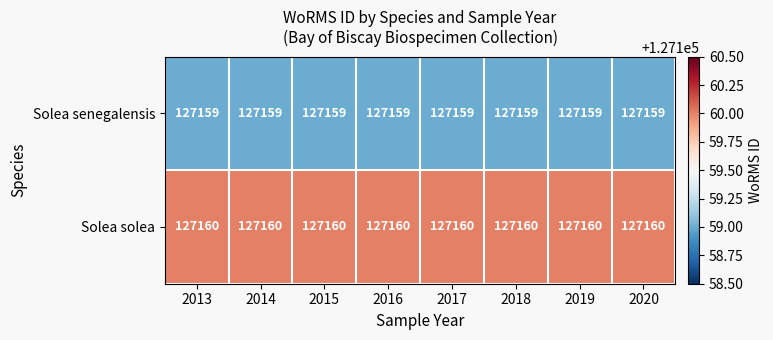

List the series in order of their peak value, lowest first.

Solea senegalensis, Solea solea